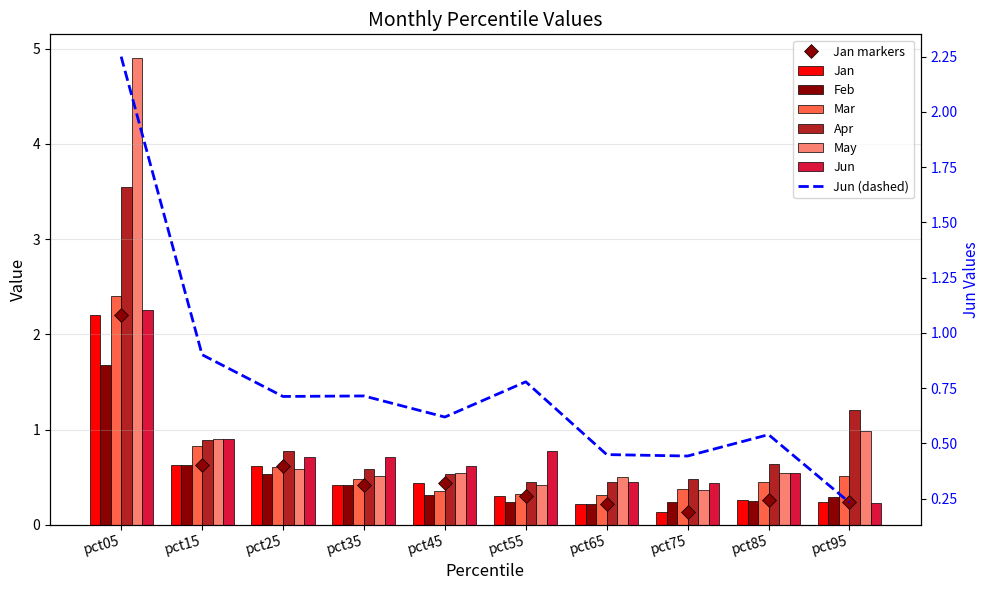

What is the spread (max minus min) of values at pct35?

0.3